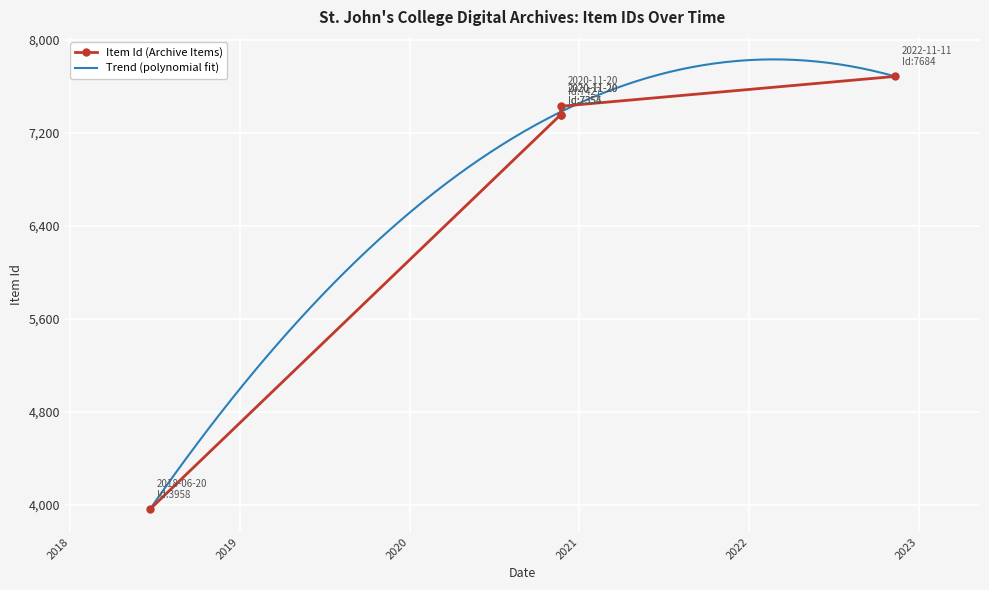

True or false: the data shows 1924 at 2022-11-11.

False